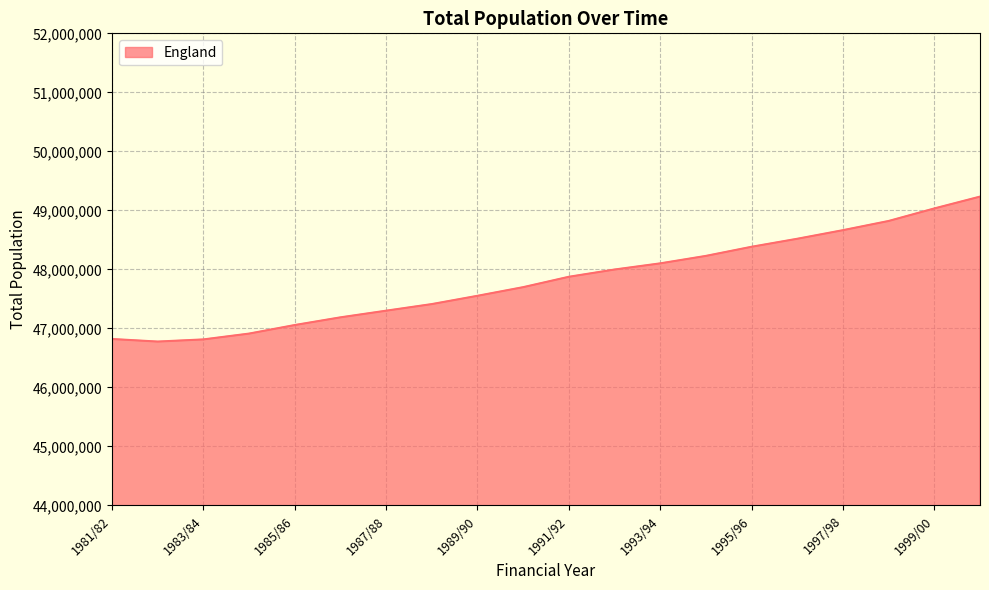

What is the greatest value displayed?

49233300